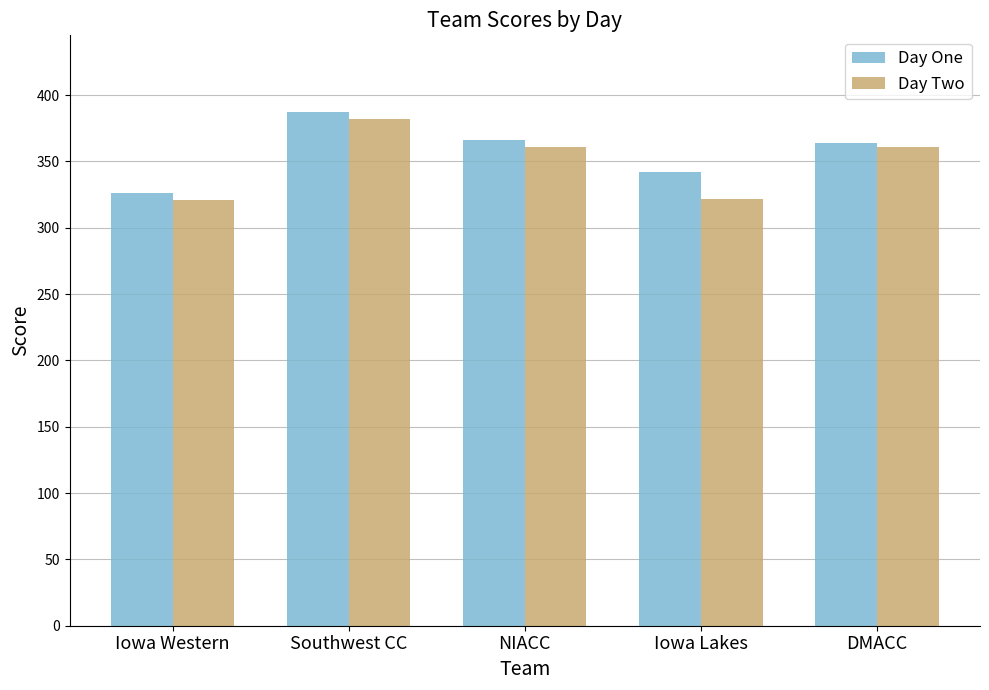

What is the smallest value displayed?

321